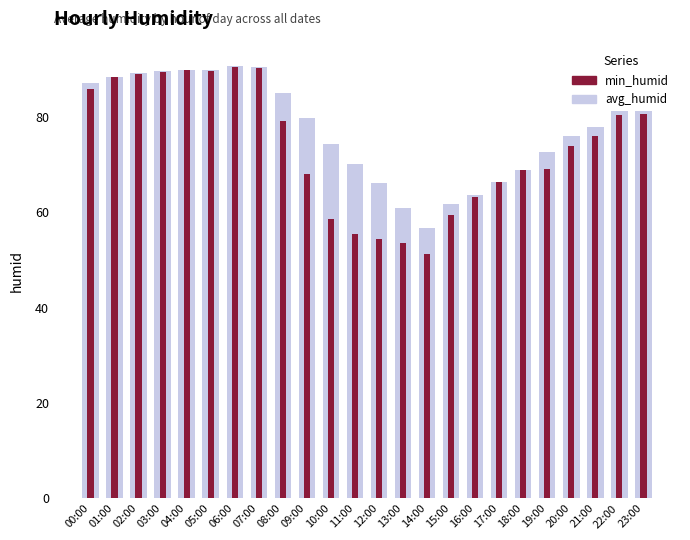

How many data points does each series have?

24